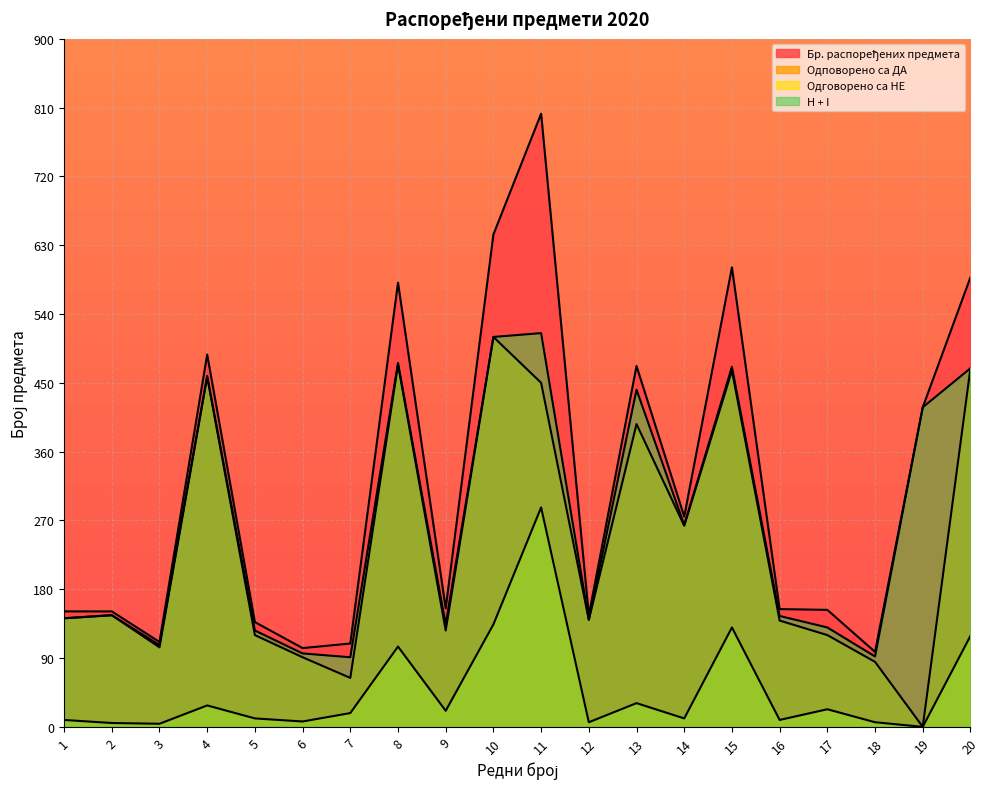

Reading left to right, list all the values displayed in this chart.

Бр. распоређених предмета: 1=25.2	2=25.2	3=18.5	4=81.2	5=22.8	6=17.2	7=18.2	8=96.8	9=25.8	10=107.3	11=133.7	12=24.3	13=78.7	14=45.8	15=100.2	16=25.7	17=25.5	18=16.3	19=69.7	20=98.0
Одповорено са ДА: 1=23.7	2=24.3	3=17.3	4=76.3	5=20.0	6=15.2	7=10.7	8=79.0	9=21.0	10=85.0	11=75.0	12=23.3	13=66.0	14=43.8	15=77.7	16=23.2	17=20.0	18=14.2	19=0.0	20=78.2
Одговорено са НЕ: 1=1.5	2=0.8	3=0.7	4=4.7	5=1.8	6=1.2	7=3.0	8=17.5	9=3.5	10=22.3	11=47.8	12=1.0	13=5.2	14=1.8	15=21.7	16=1.5	17=3.8	18=1.0	19=0.0	20=19.8
H + I: 1=23.7	2=24.3	3=17.8	4=76.5	5=21.0	6=16.0	7=15.2	8=79.3	9=22.3	10=85.0	11=85.8	12=23.3	13=73.5	14=44.0	15=78.5	16=24.2	17=21.7	18=15.3	19=69.7	20=78.2